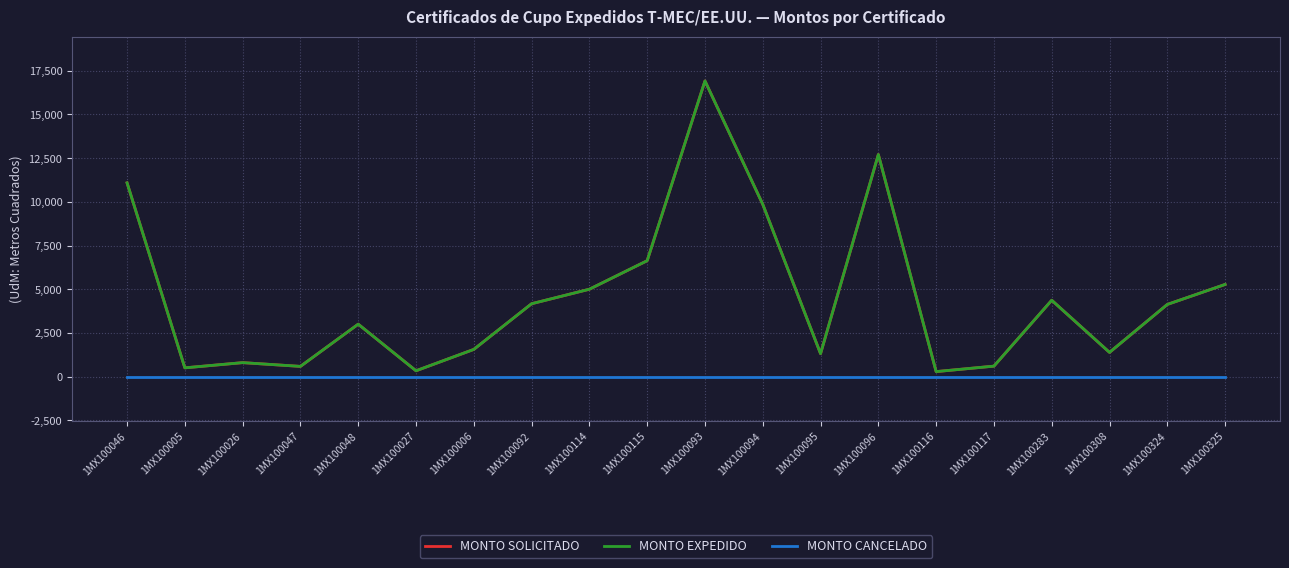

Is the value of MONTO CANCELADO at 1MX100094 greater than the value of MONTO SOLICITADO at 1MX100117?

No